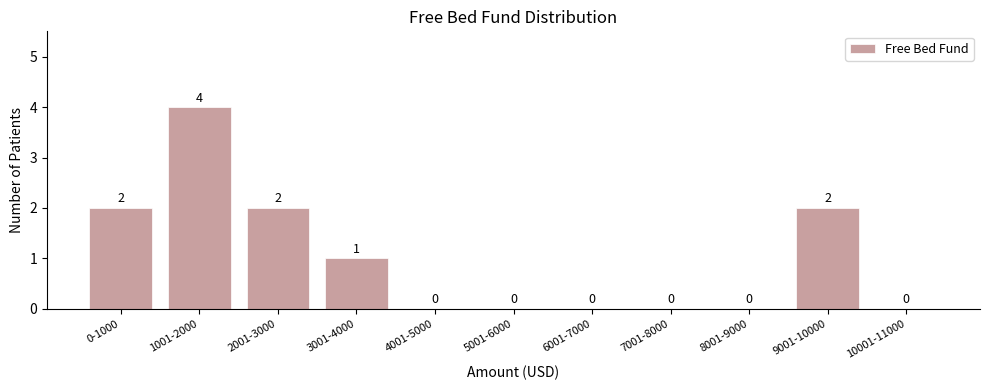

Reading left to right, extract all data points from this chart.

0-1000=2	1001-2000=4	2001-3000=2	3001-4000=1	4001-5000=0	5001-6000=0	6001-7000=0	7001-8000=0	8001-9000=0	9001-10000=2	10001-11000=0